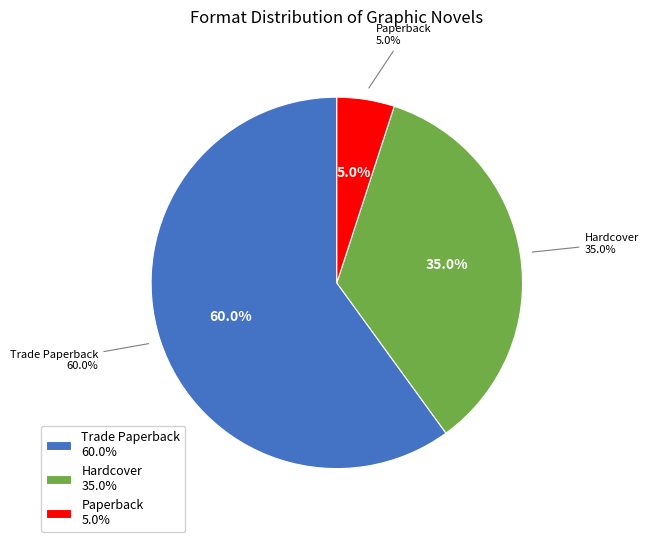

Is it true that Paperback is 5% of the pie?

True